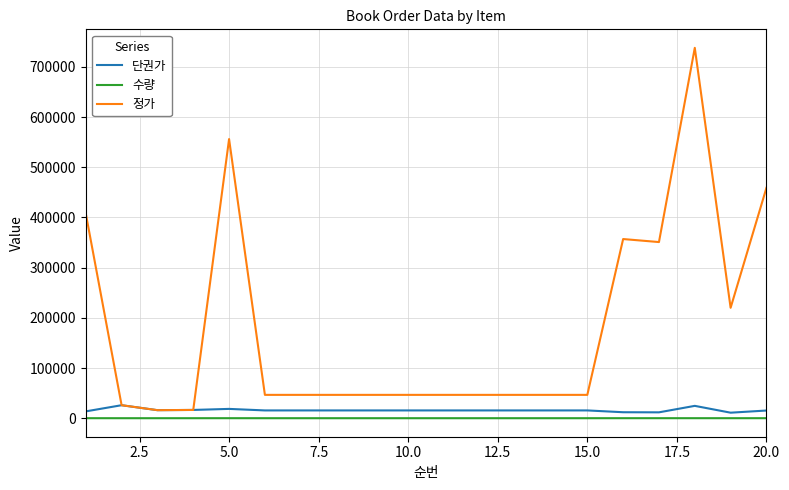

Which series has the largest range (max minus min)?

정가